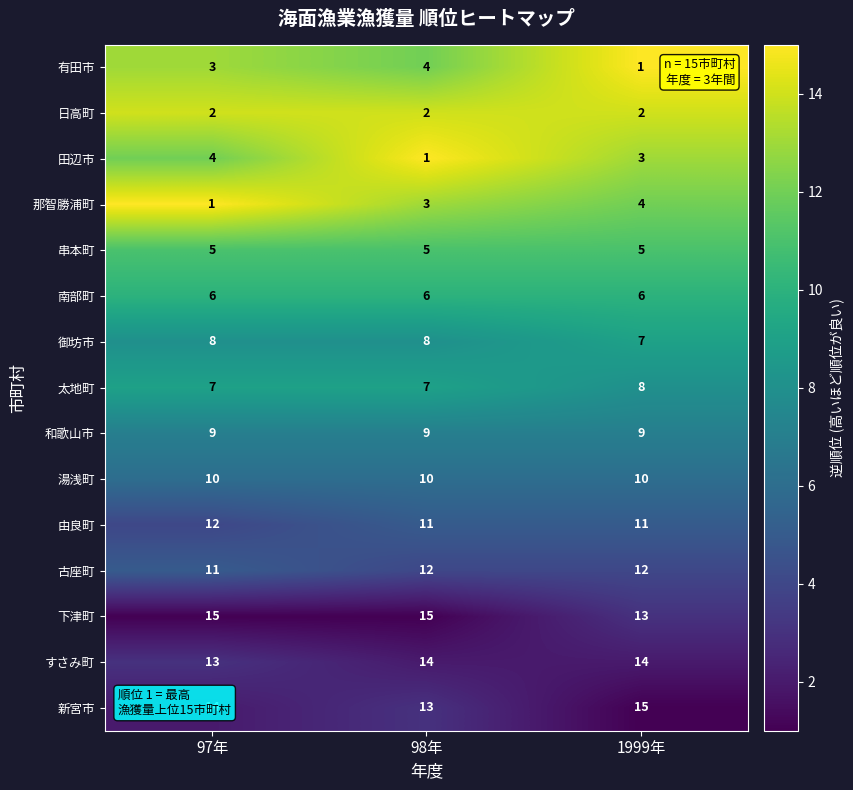

At 98年, list the series in order from smallest to largest.

田辺市, 日高町, 那智勝浦町, 有田市, 串本町, 南部町, 太地町, 御坊市, 和歌山市, 湯浅町, 由良町, 古座町, 新宮市, すさみ町, 下津町